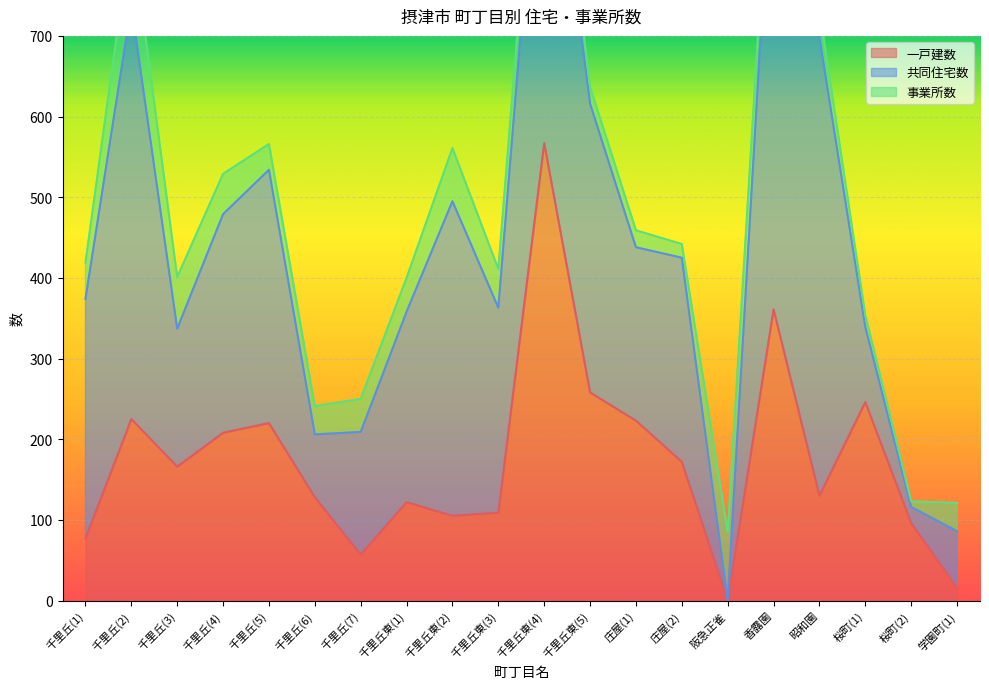

What is the difference between the 共同住宅数 values at 桜町(2) and 千里丘東(4)?

475